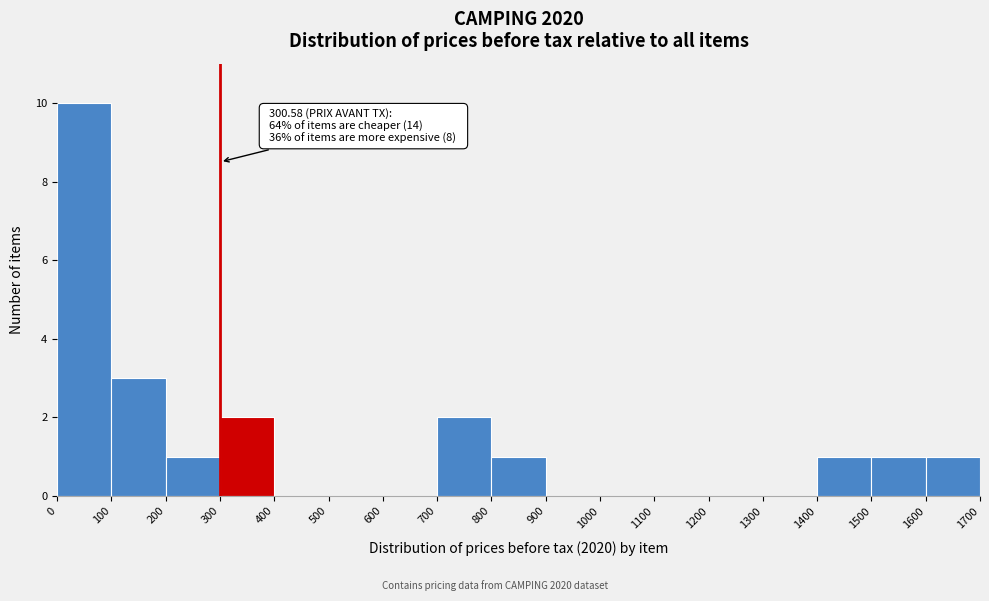

Which range on the x-axis has the tallest bar?

0 to 100